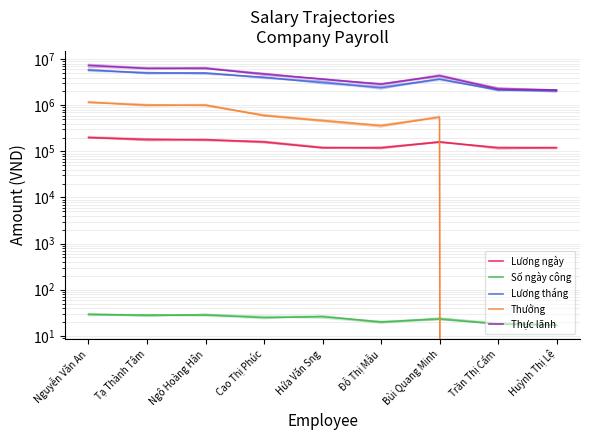

What is the difference between the Số ngày công values at Cao Thị Phúc and Huỳnh Thị Lệ?

8